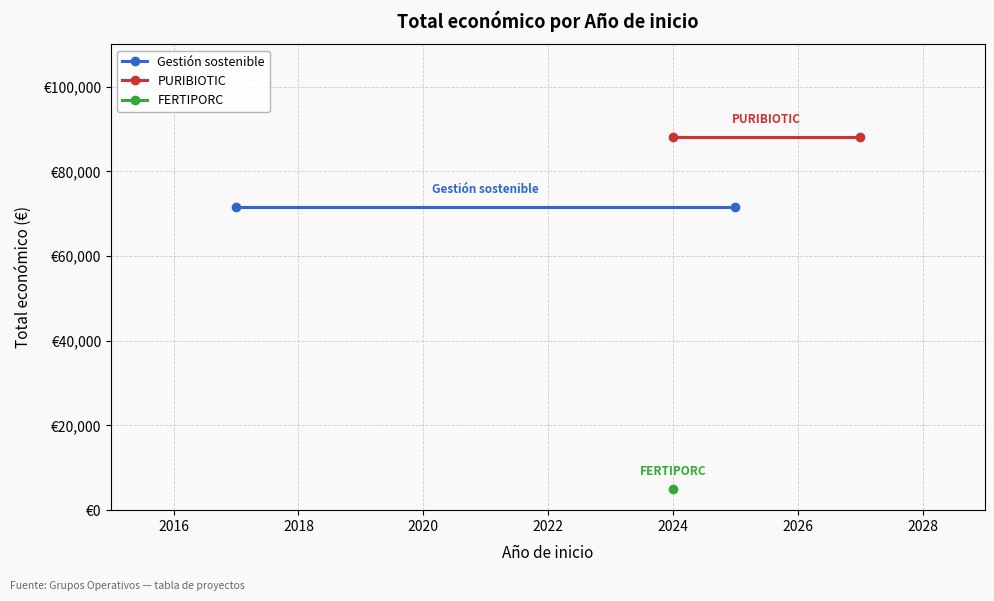

True or false: Gestión sostenible has a value of 23186 at 2016.

False